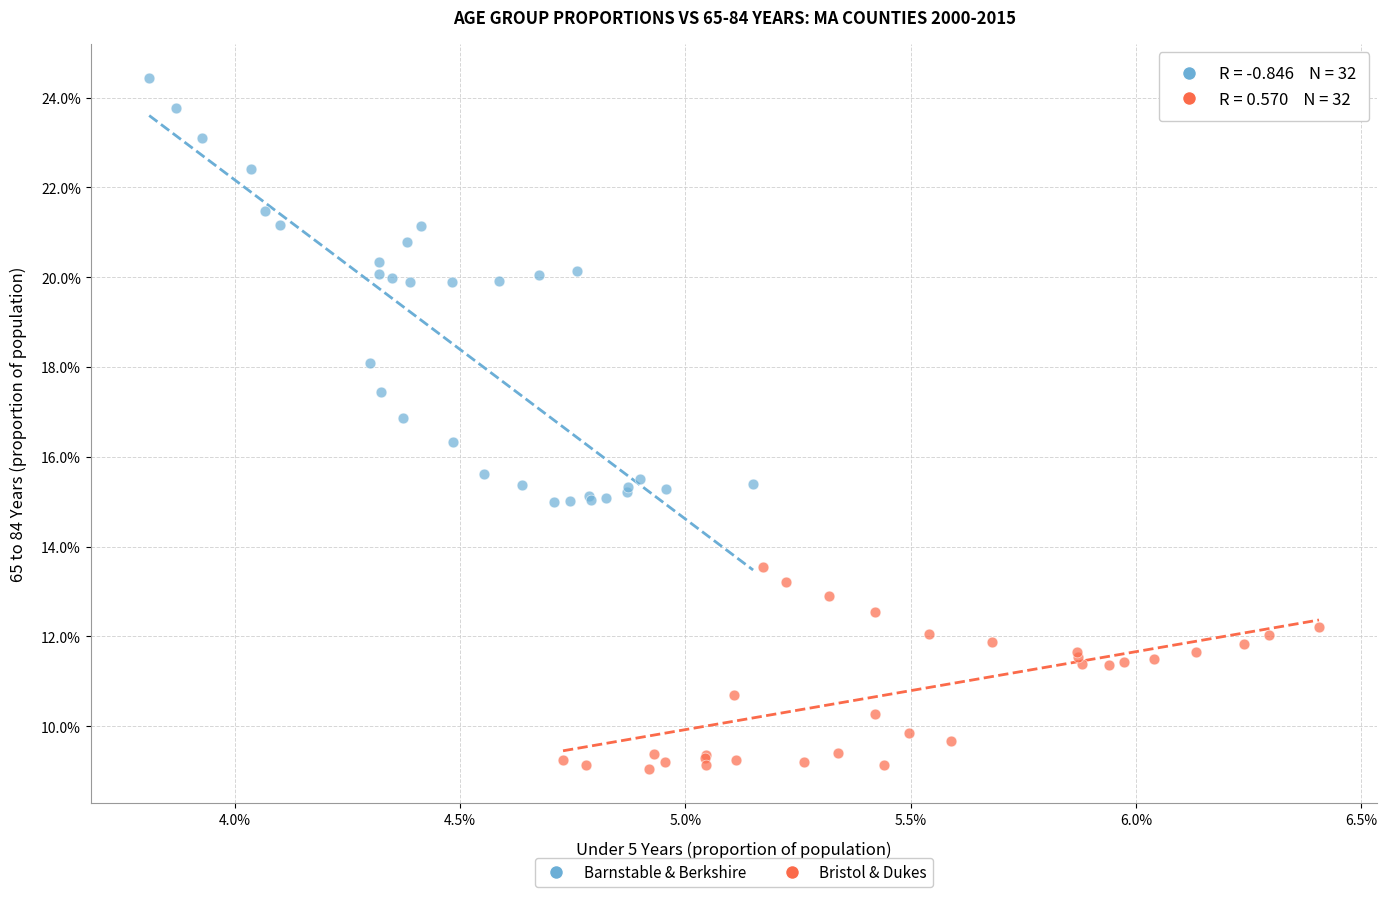

Which series contains the lowest Y value?

Bristol & Dukes